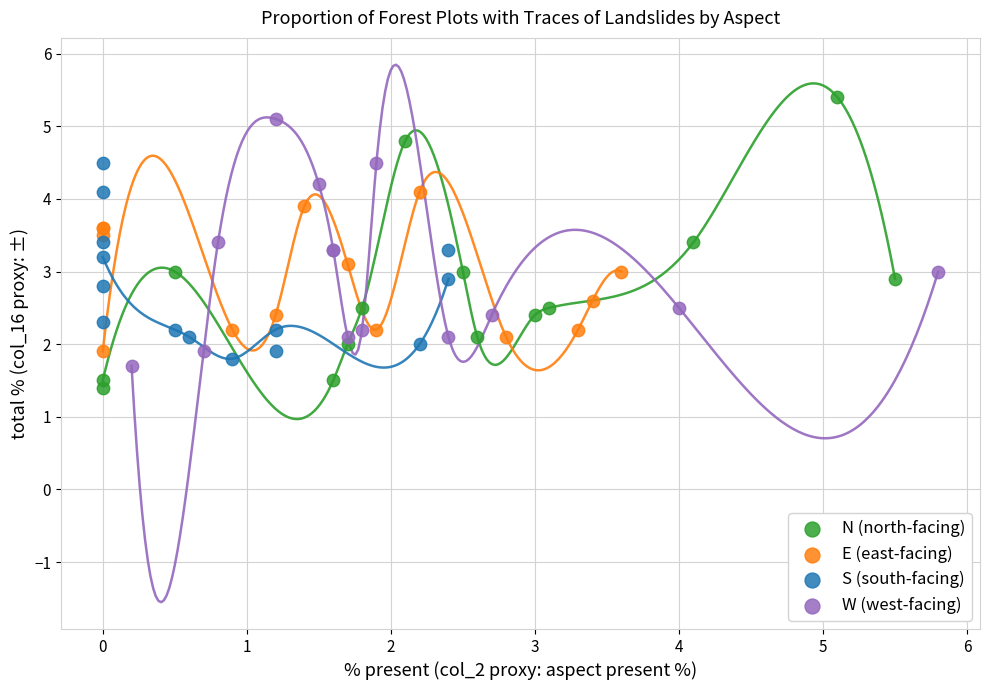

Which series has the widest spread of Y values?

N (north-facing)